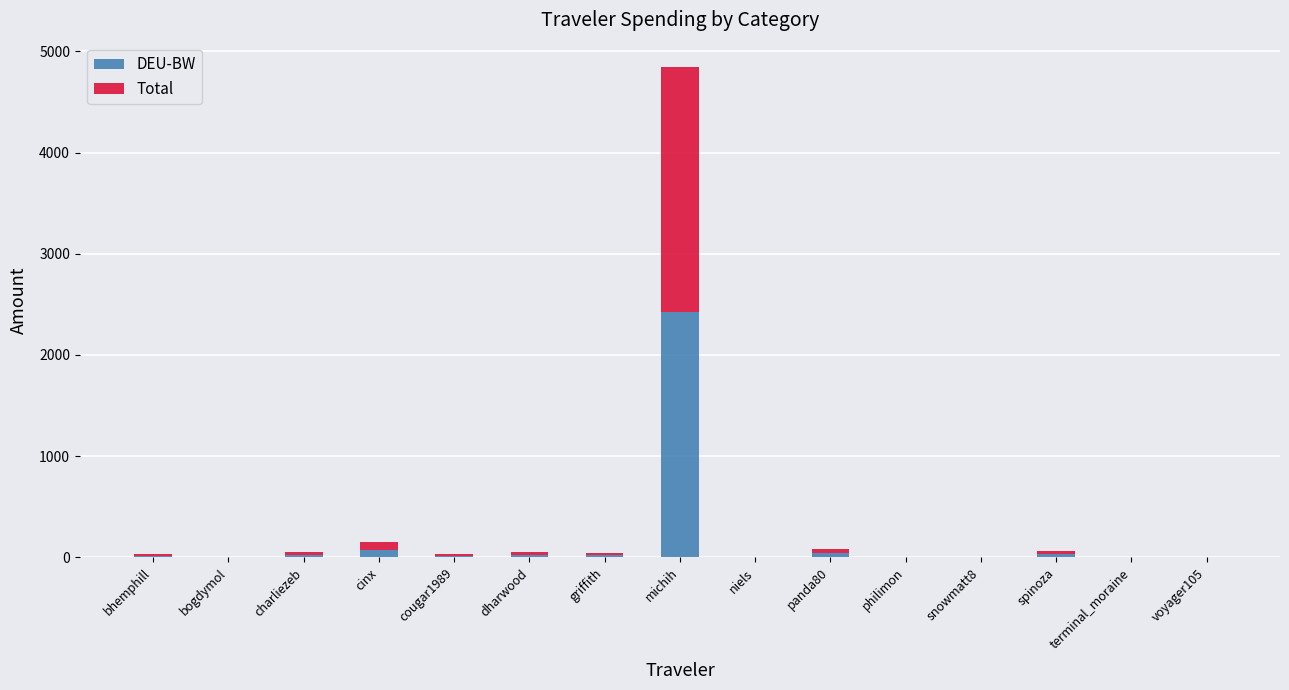

The DEU-BW series shows 0.3 at voyager105. True or false?

True